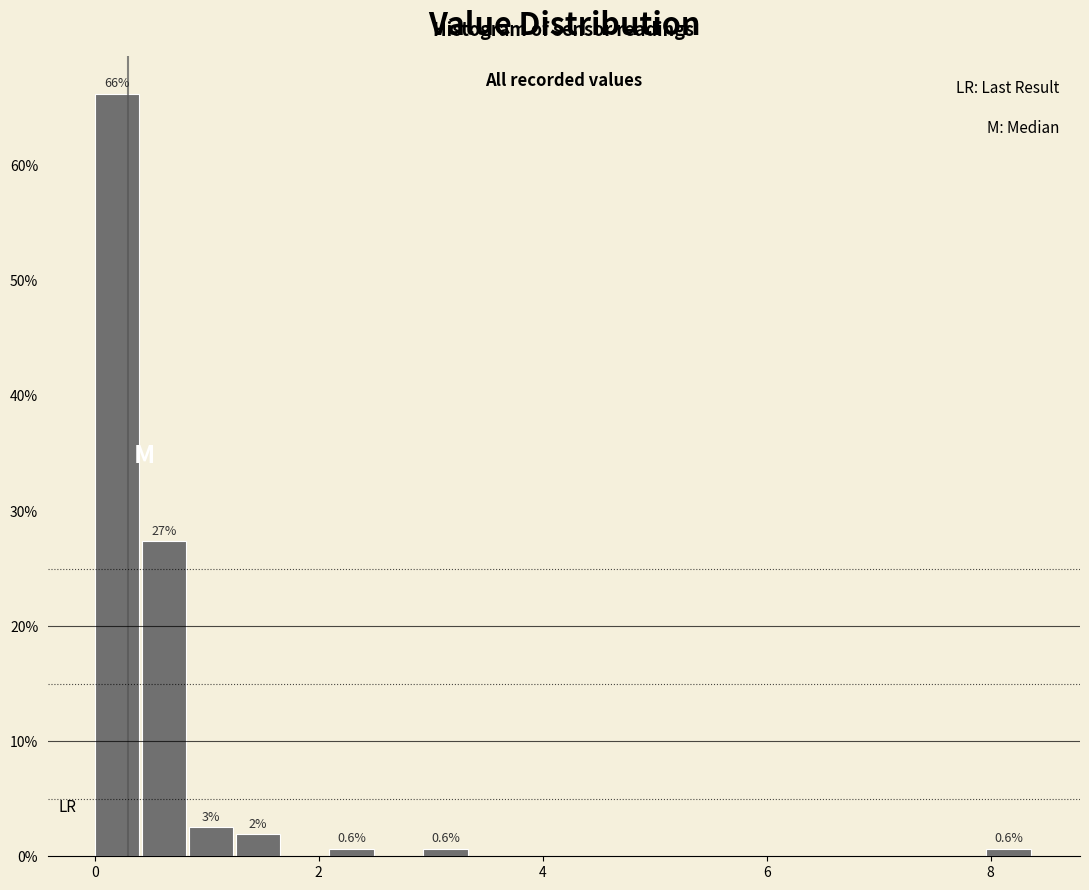

Around what value on the x-axis is the tallest bar? Give the approximate position of its centre, as read against the axis.

0.2